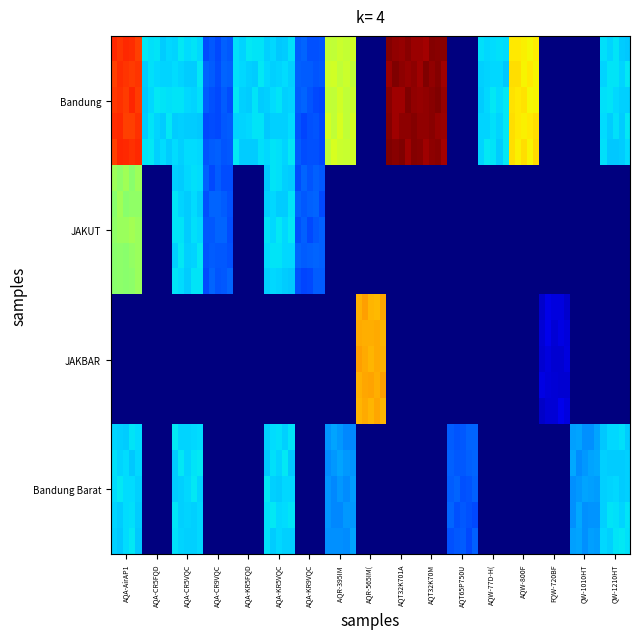

Rank the series by their maximum value, from highest to lowest.

Bandung, JAKBAR, JAKUT, Bandung Barat